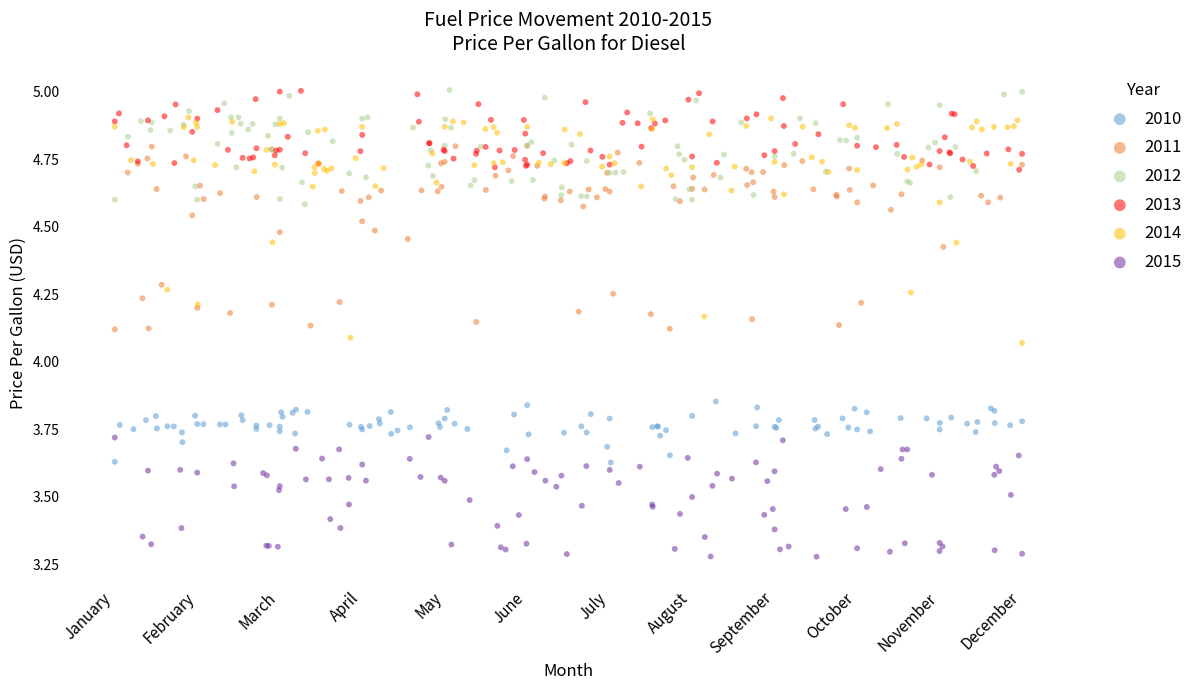

Which series has the largest Y range (max minus min)?

2014